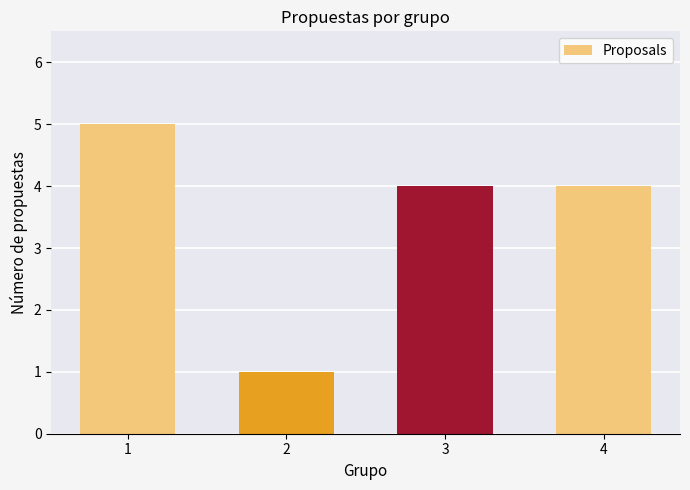

Between 2 and 3, which is larger?

3